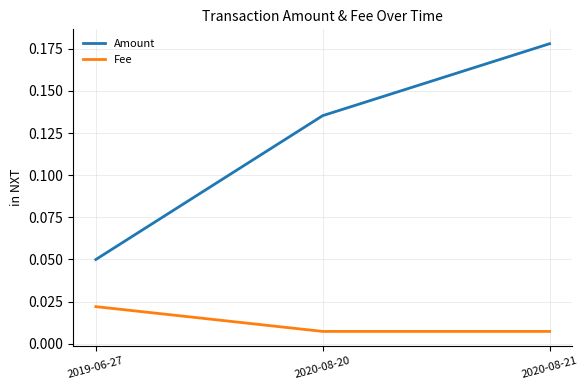

The Amount series shows 0.1 at 2020-08-21. True or false?

False